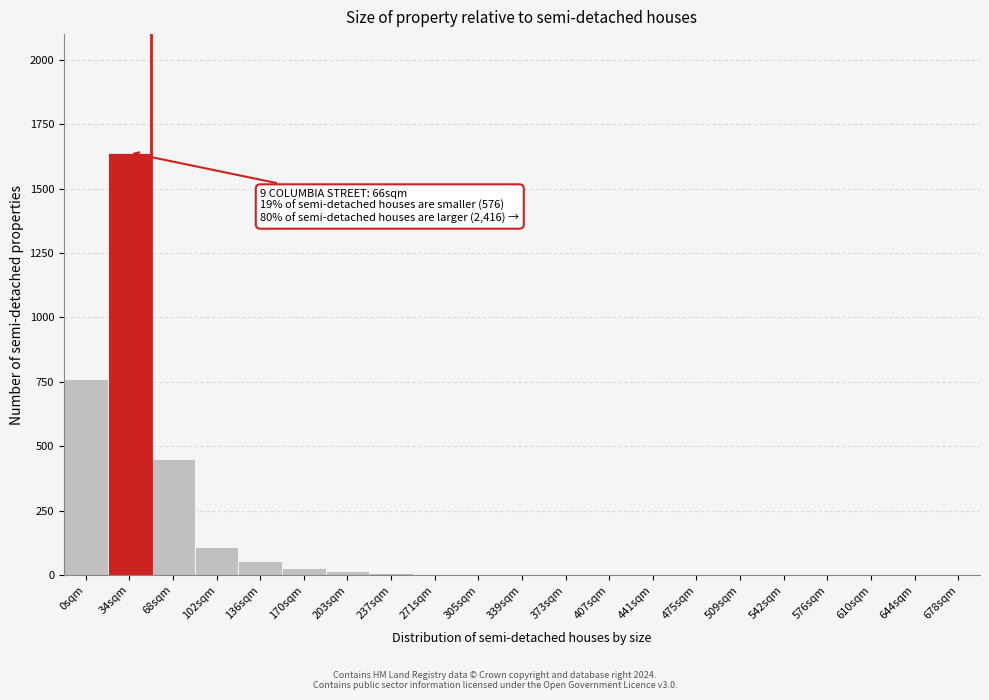

Which category has the highest value across all series?

34sqm